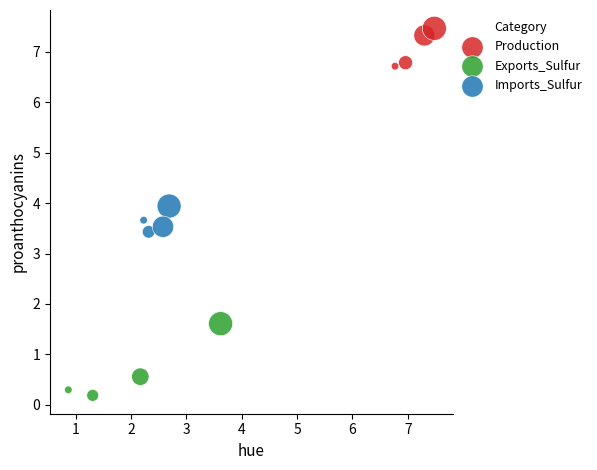

Which series has the largest Y range (max minus min)?

Exports_Sulfur